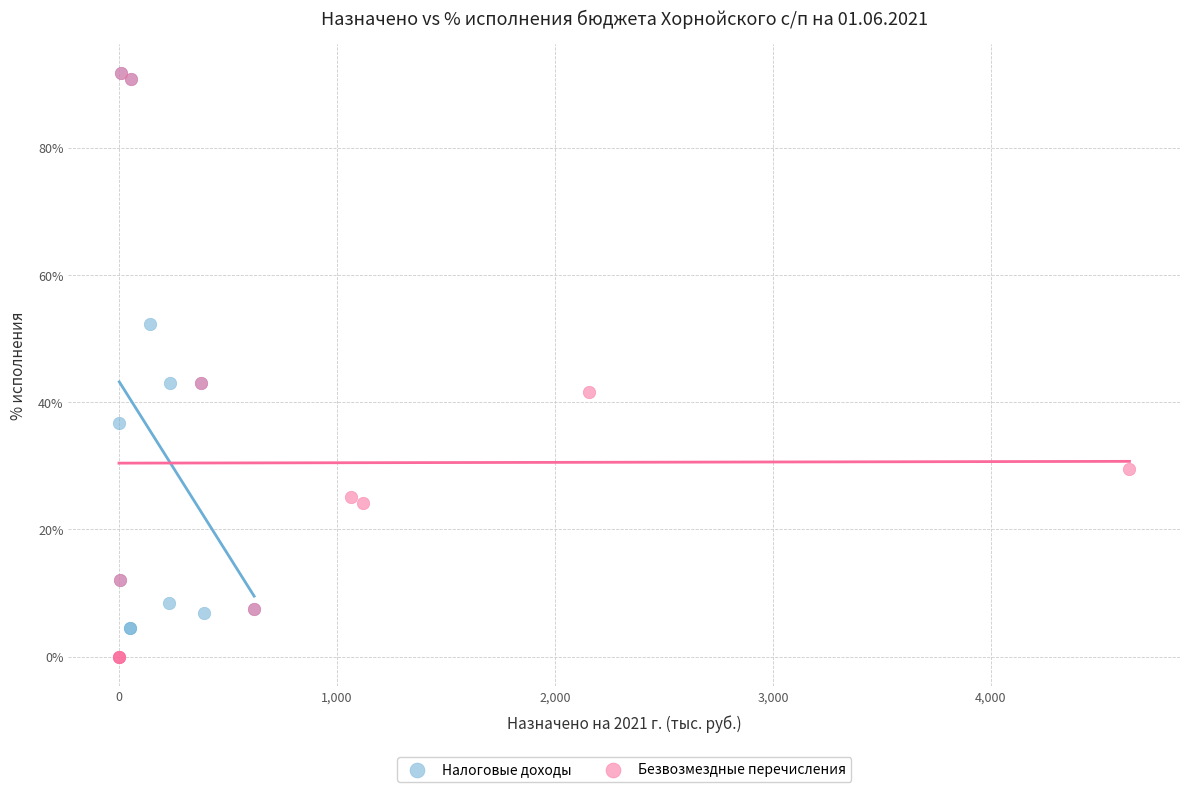

Which series contains the lowest Y value?

Безвозмездные перечисления